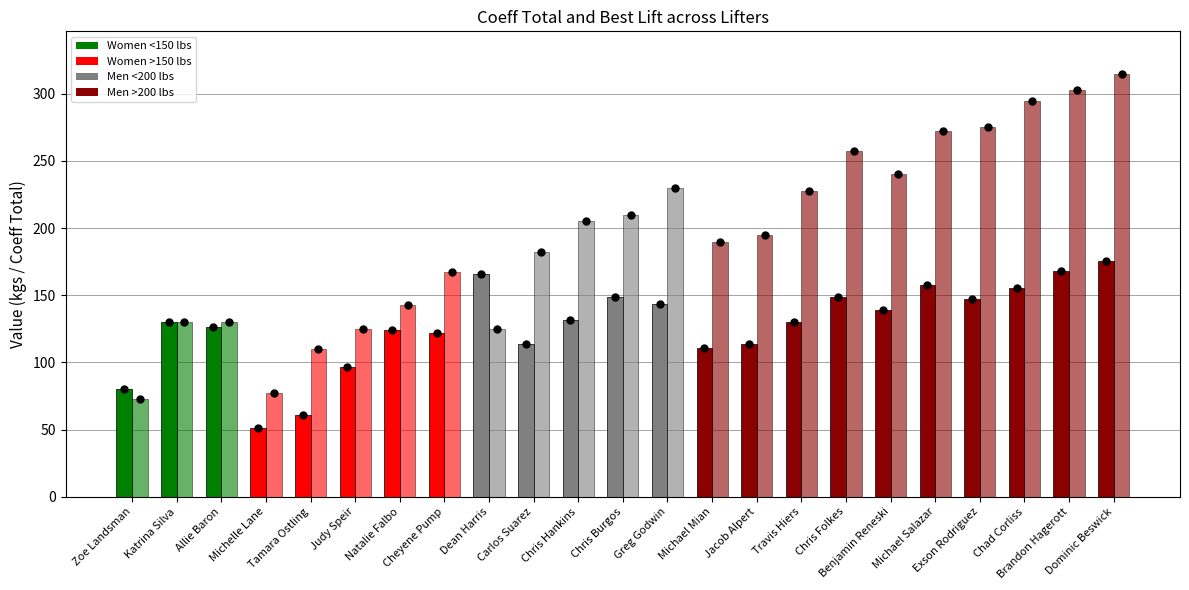

What is the sum of all Best Lft values?

4477.5